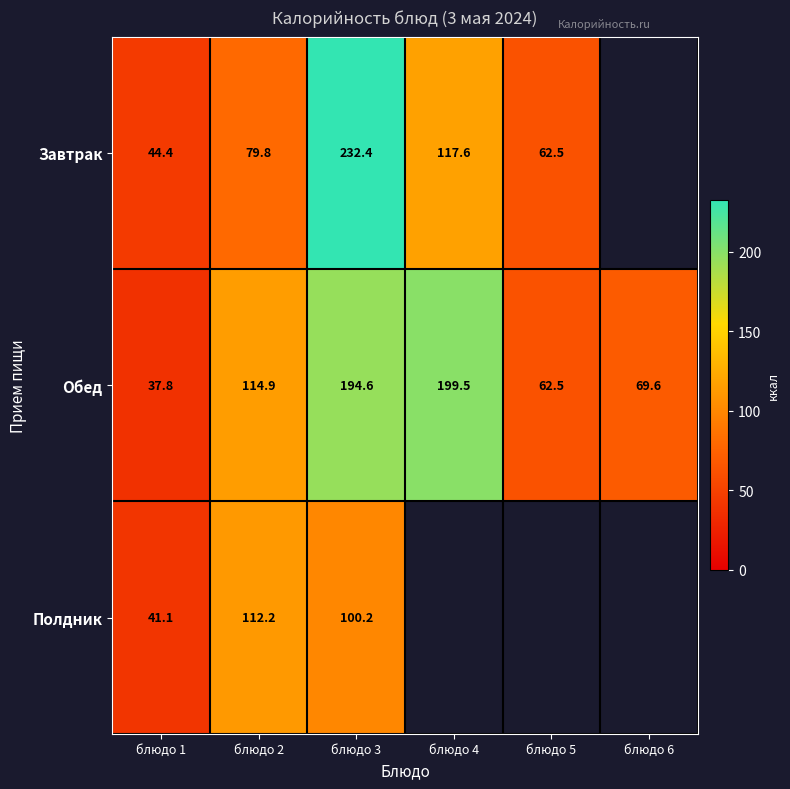

Is the value of Полдник at блюдо 2 greater than the value of Обед at блюдо 4?

No